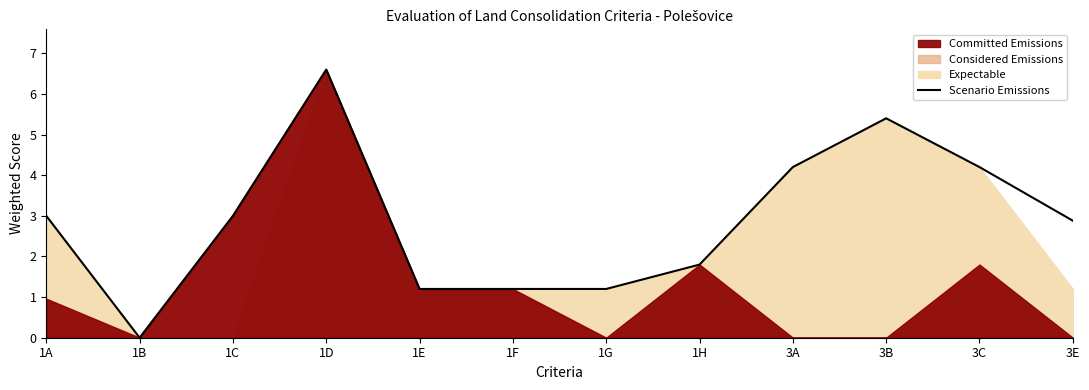

List the labels in order of value, smallest first.

1B, 1E, 1F, 1G, 1H, 3E, 1A, 1C, 3A, 3C, 3B, 1D